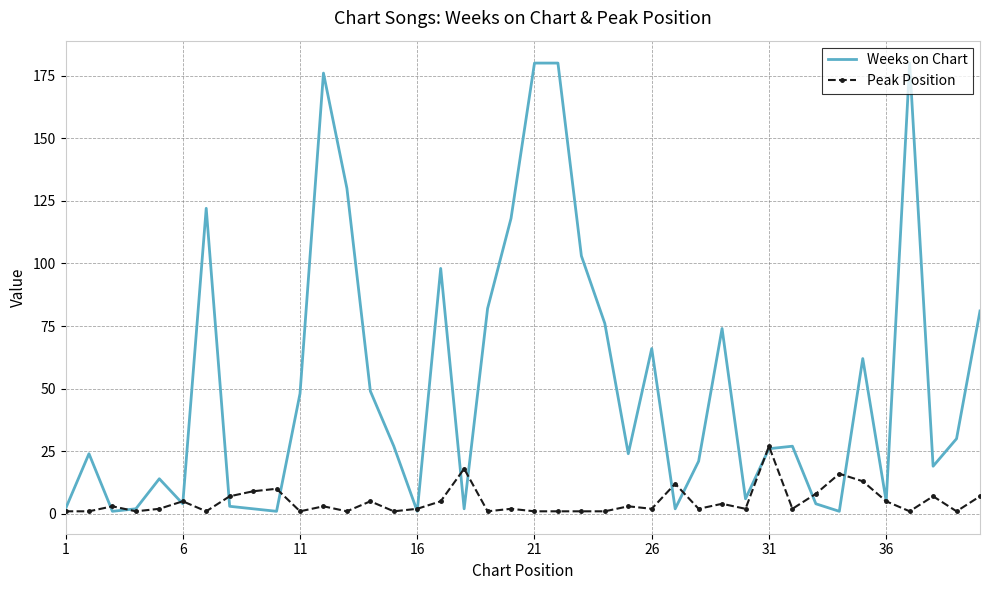

True or false: Weeks on Chart and Peak Position intersect in this chart.

True